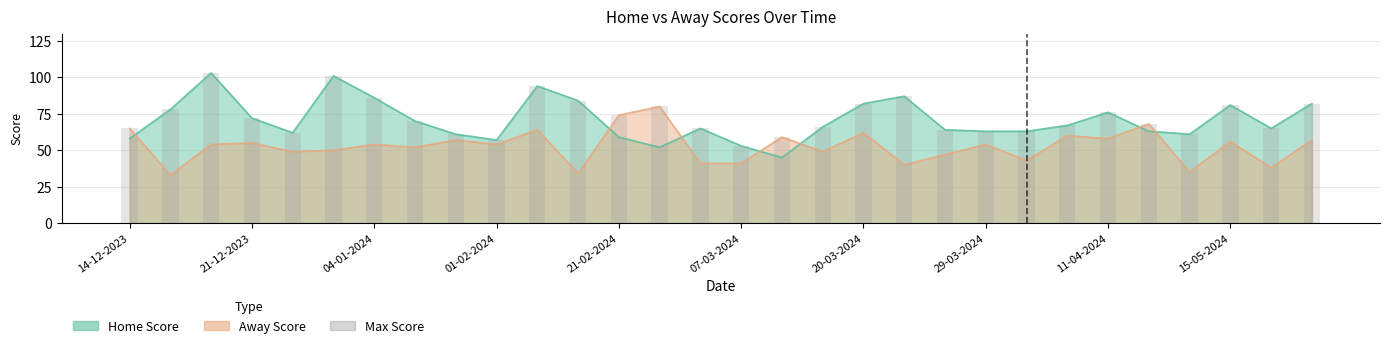

What is the change in value from 07-03-2024 to 15-05-2024?

+28